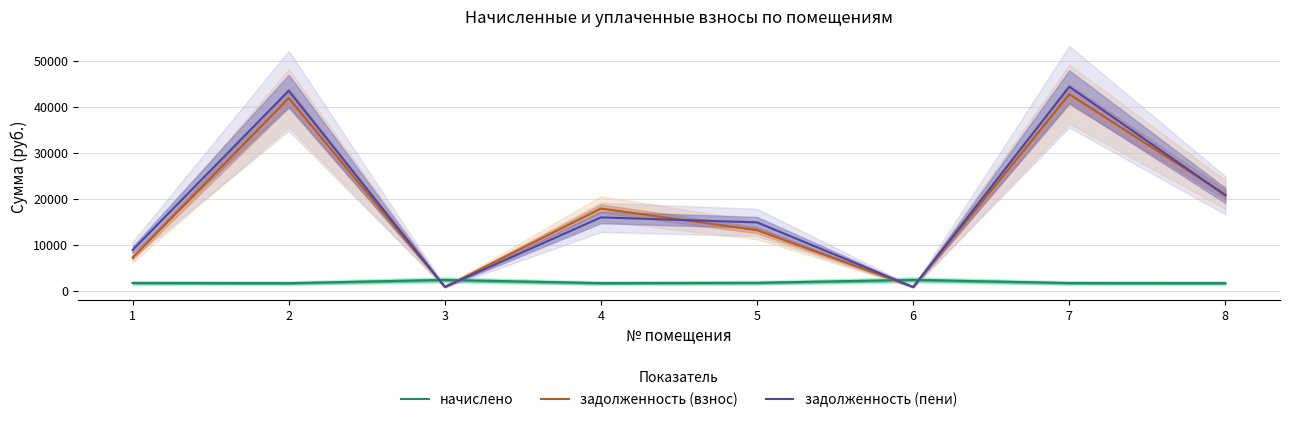

Reading left to right, list all the values displayed in this chart.

начислено: 1=1657.0	2=1609.4	3=2324.2	4=1620.4	5=1690.0	6=2331.6	7=1638.7	8=1616.7
задолженность (взнос): 1=7180.4	2=41870.1	3=799.6	4=17849.7	5=13145.3	6=777.2	7=42724.0	8=20897.1
задолженность (пени): 1=8837.4	2=43479.5	3=799.6	4=15930.8	5=14835.4	6=777.2	7=44362.7	8=20702.5